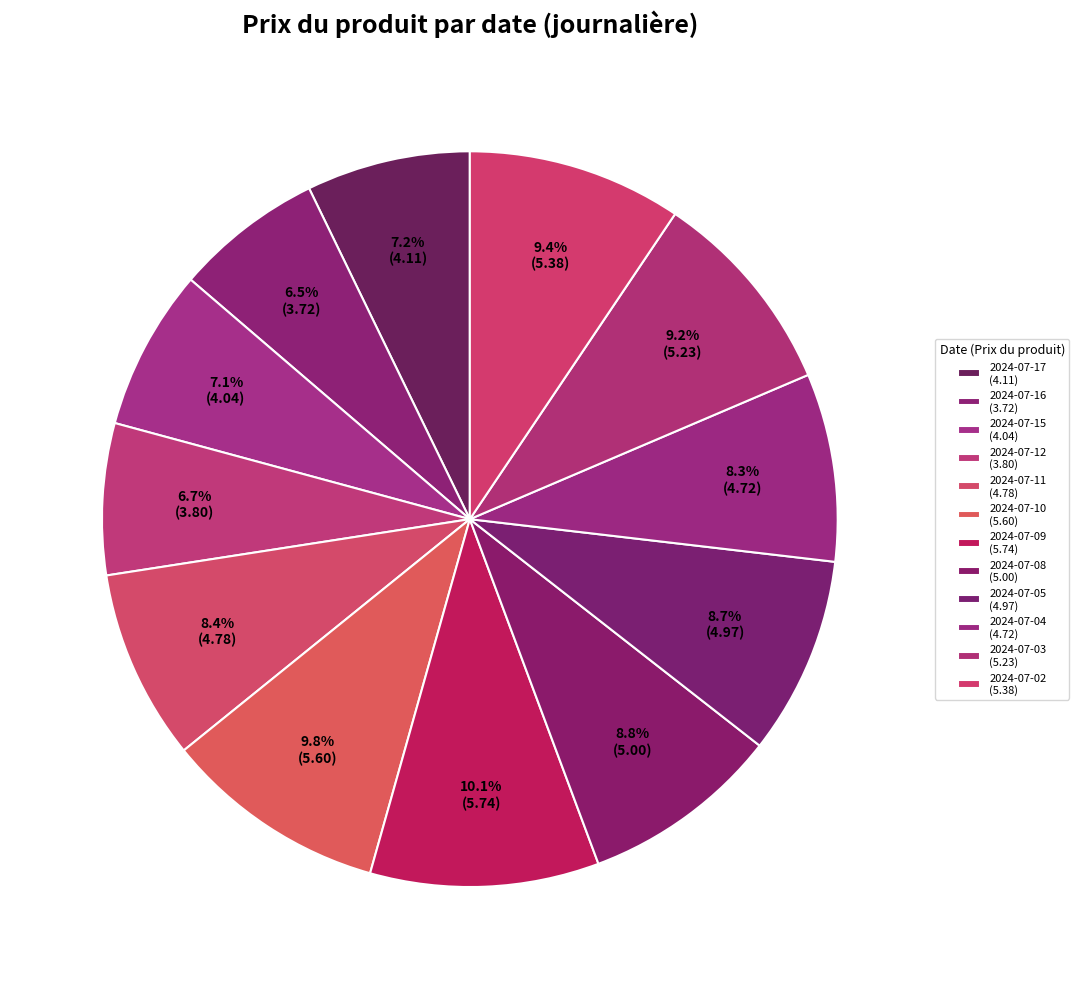

What is the total percentage of 2024-07-04 and 2024-07-11?

16.6%